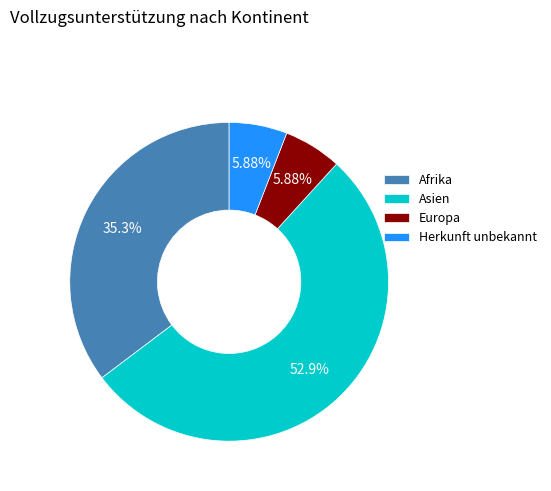

Approximately how many times larger is the value at Asien compared to Europa?

9.0